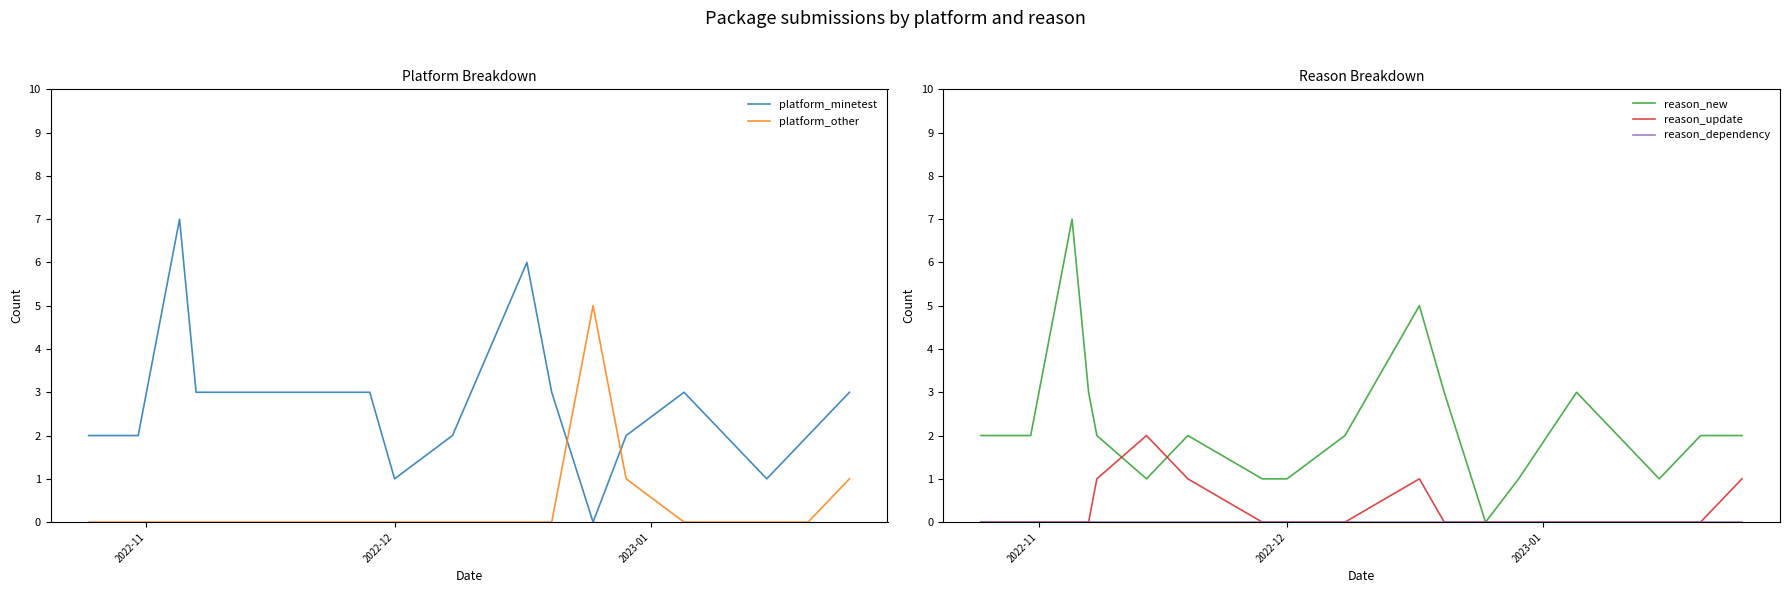

Which series has the widest spread of values?

platform_minetest